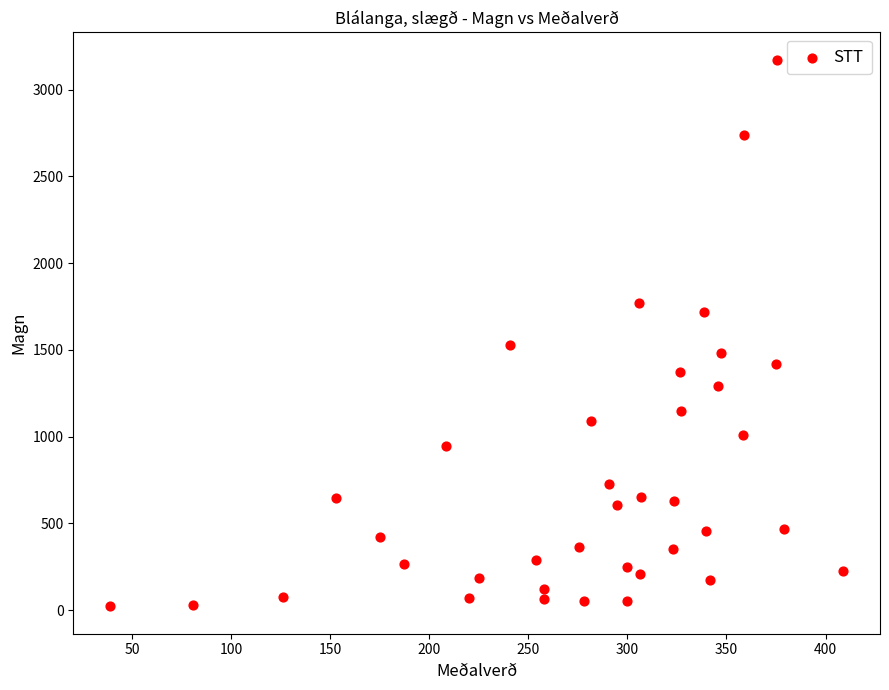

What Y value in the scatter plot is closest to 1597?

1526